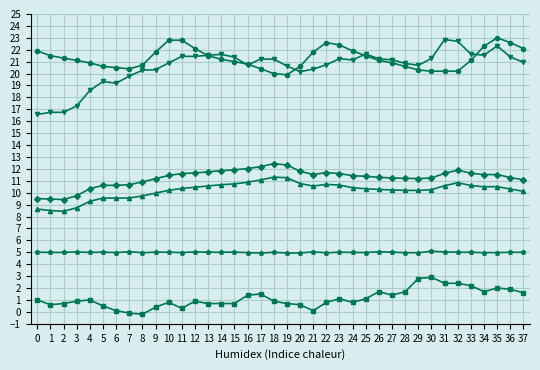

What is the difference between the highest and lowest values at 4?

19.9